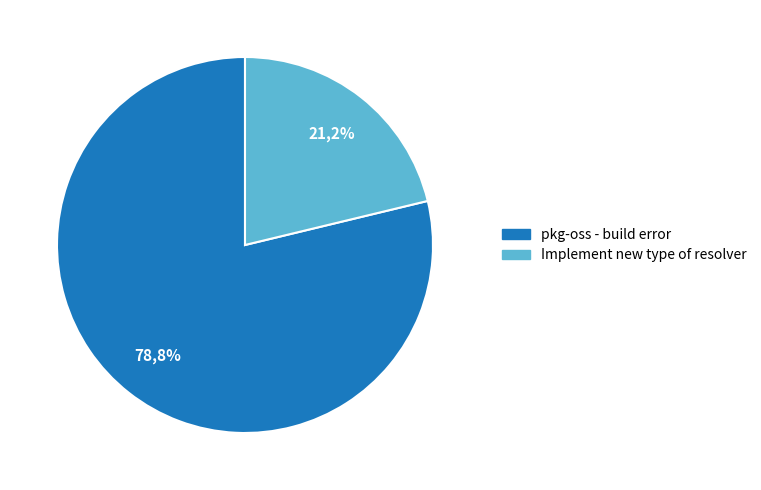

Combined, what portion of the pie is pkg-oss - build error and Implement new type of resolver?

100.0%